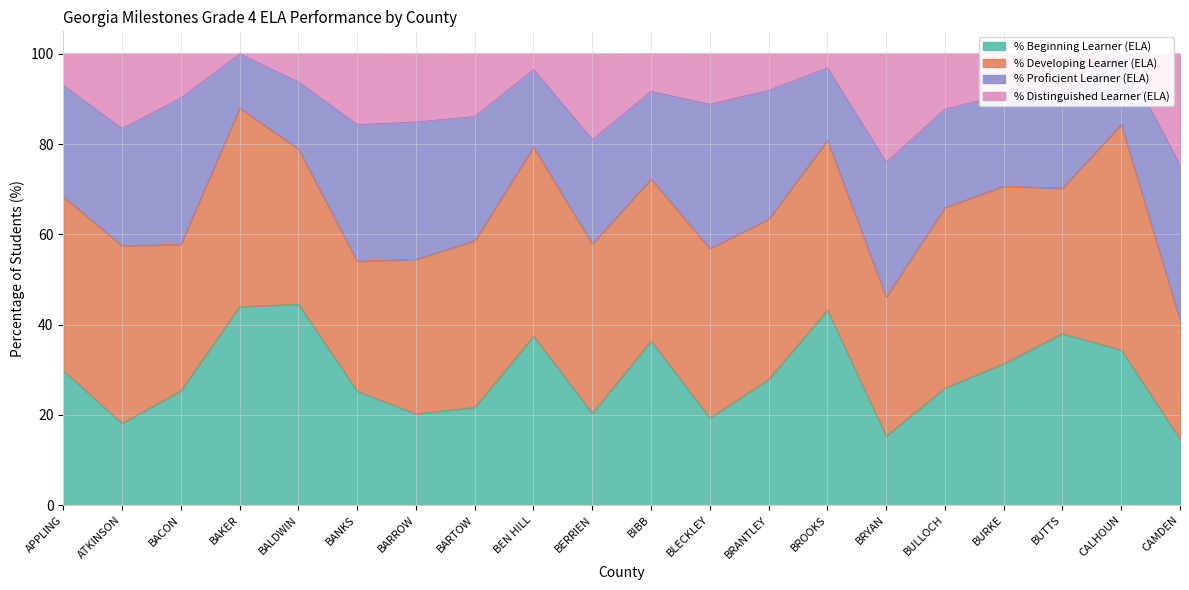

At which category does the chart reach its peak across all series?

CALHOUN